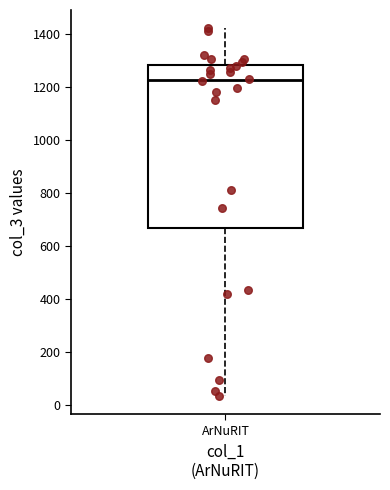

Where is the lower edge of the box for ArNuRIT on the y-axis? The values are not printed on the chart, so give them approximately, as read against the axis.

660